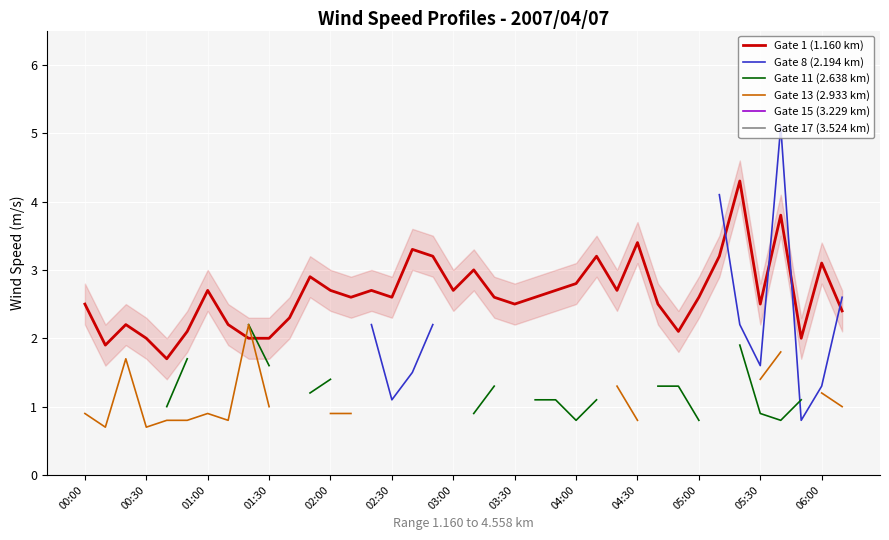

What position from the left is 17?

18